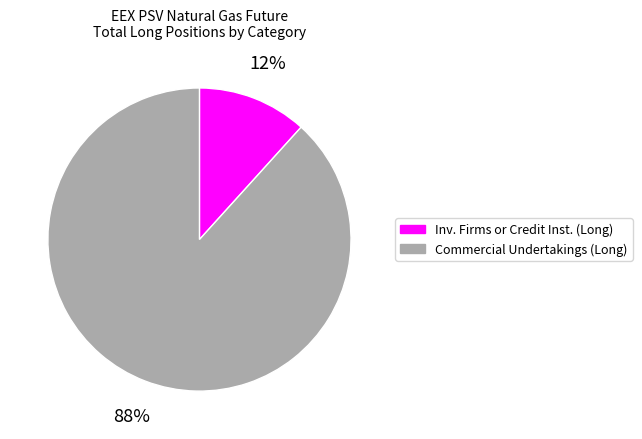

To the nearest percent, what is the average slice percentage?

50%